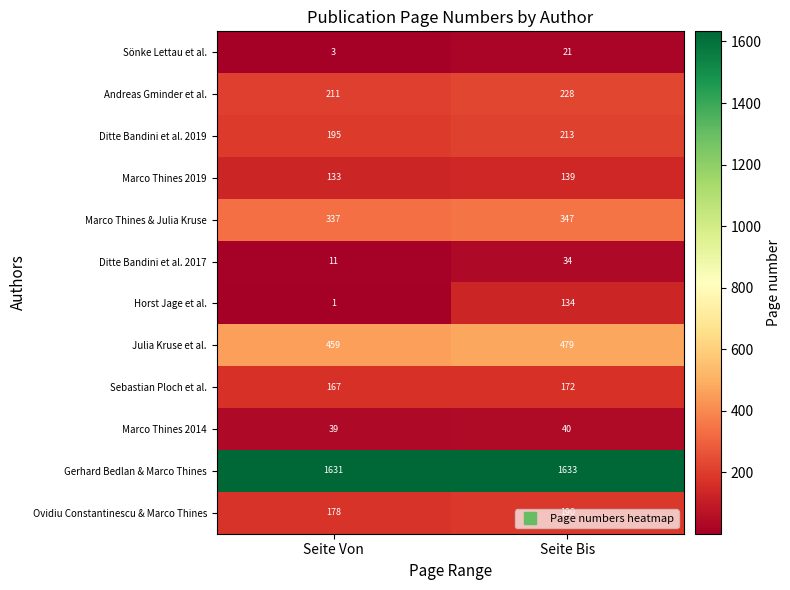

What is the greatest value displayed?

1633